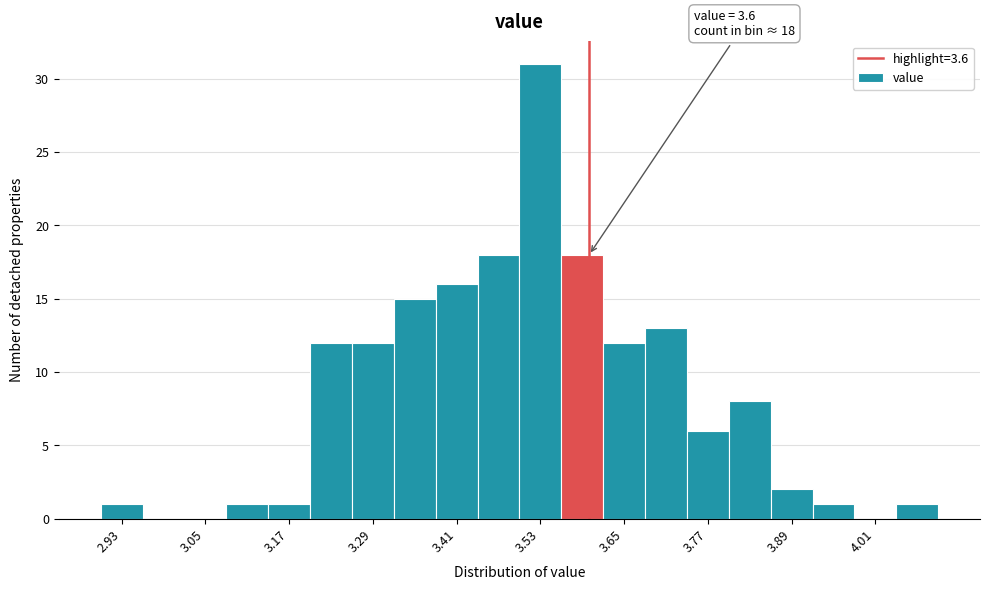

Read against the x-axis, roughly where is the centre of the tallest bar?

3.54